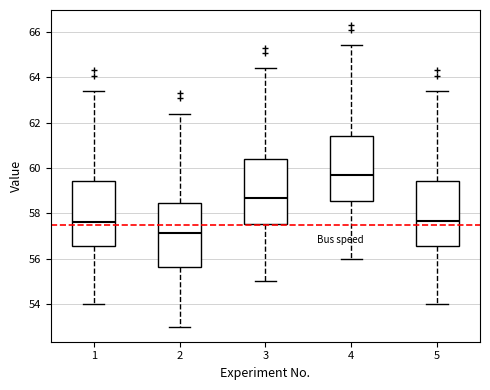

Which box's median line is the lowest?

2